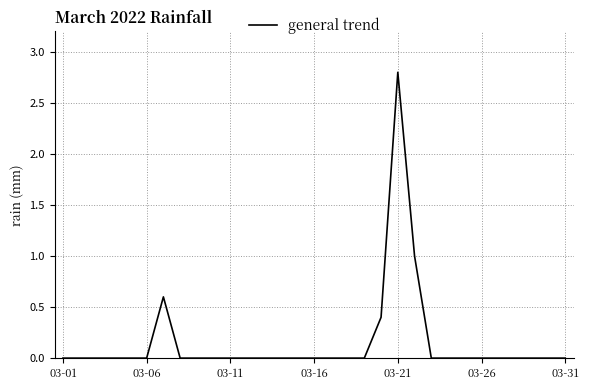

Reading left to right, list all the values displayed in this chart.

0.0	0.0	0.0	0.0	0.0	0.0	0.6	0.0	0.0	0.0	0.0	0.0	0.0	0.0	0.0	0.0	0.0	0.0	0.0	0.4	2.8	1.0	0.0	0.0	0.0	0.0	0.0	0.0	0.0	0.0	0.0